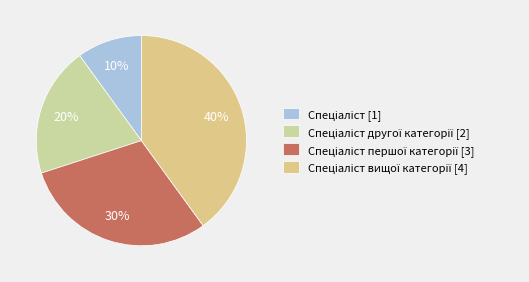

Count the number of slices in the pie.

4